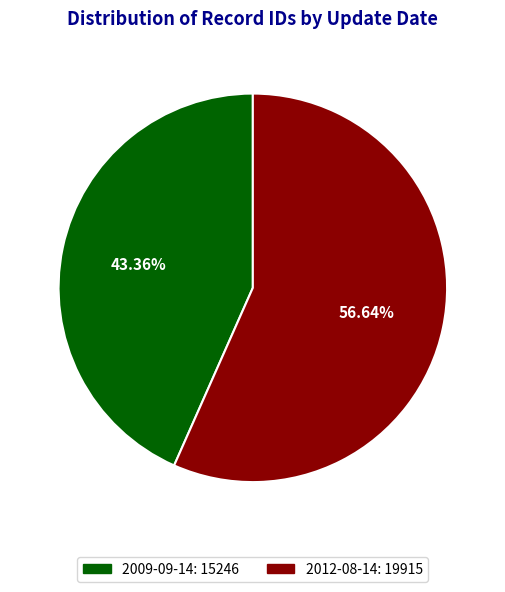

What percentage do 2012-08-14 and 2009-09-14 together represent?

100.0%